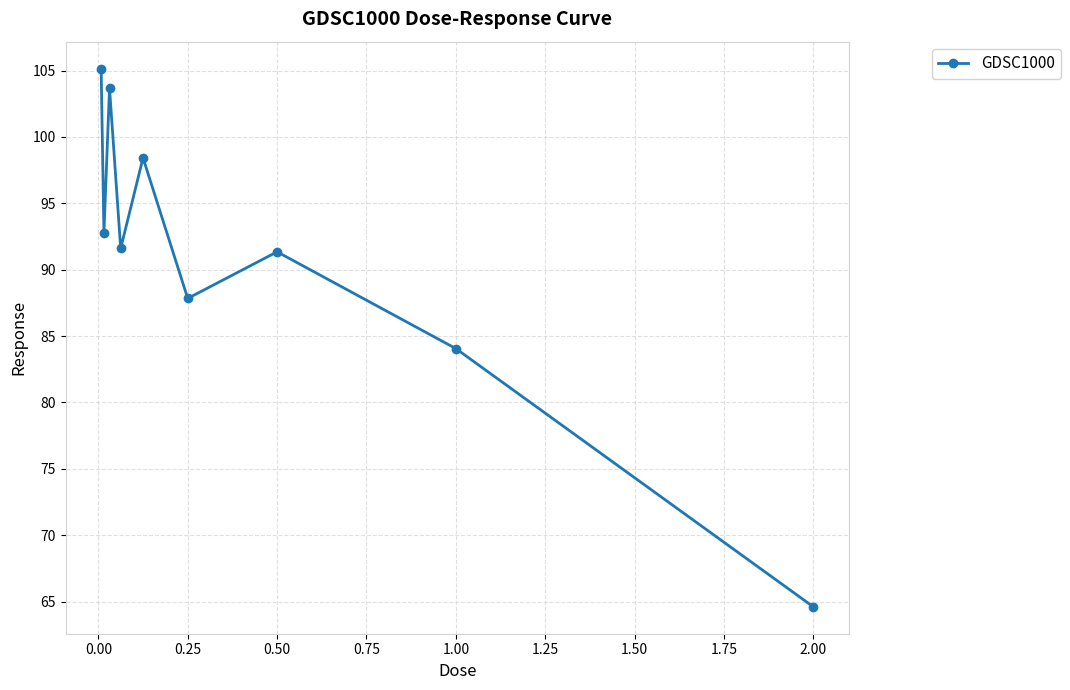

What is the average value?

91.0